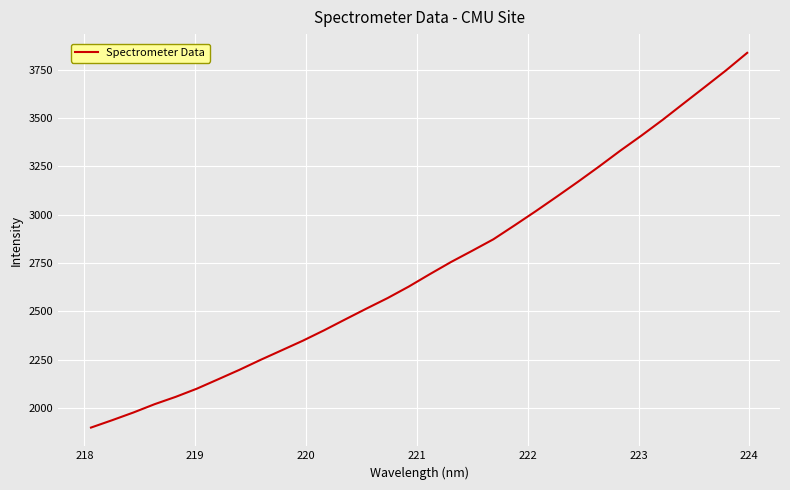

What is the smallest value displayed?

1898.2